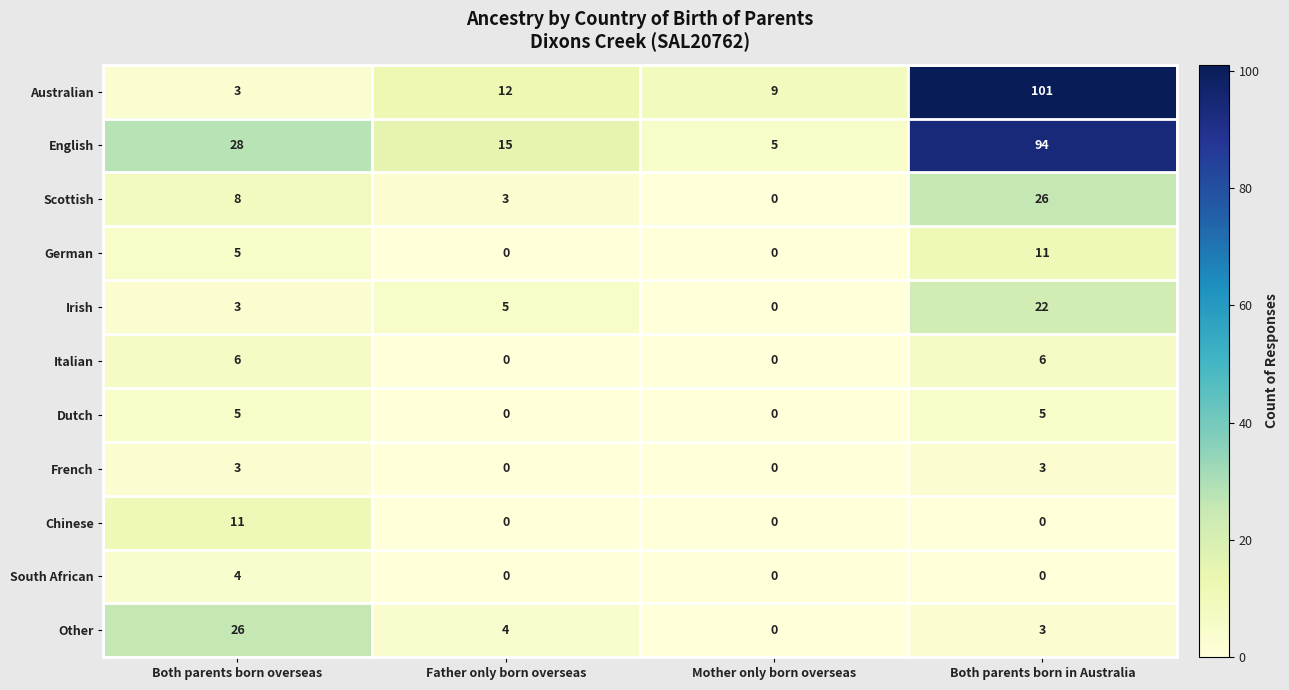

What is the total value across all series at Both parents born in Australia?

271